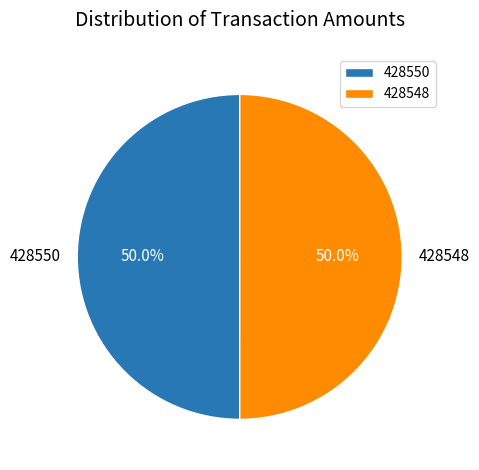

What is the ratio of the value at 428550 to the value at 428548?

1.0